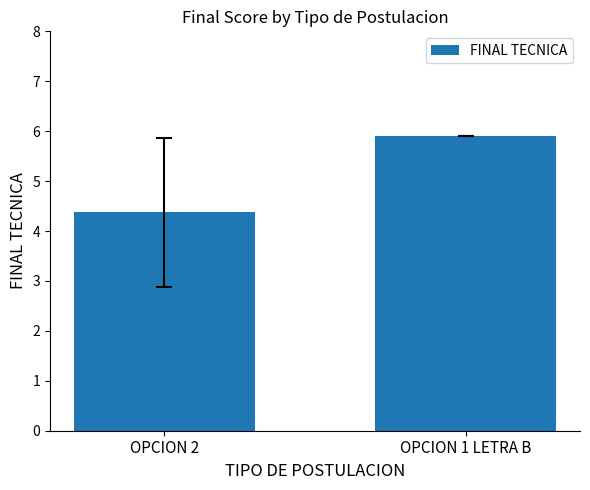

How many bars are there in total?

2